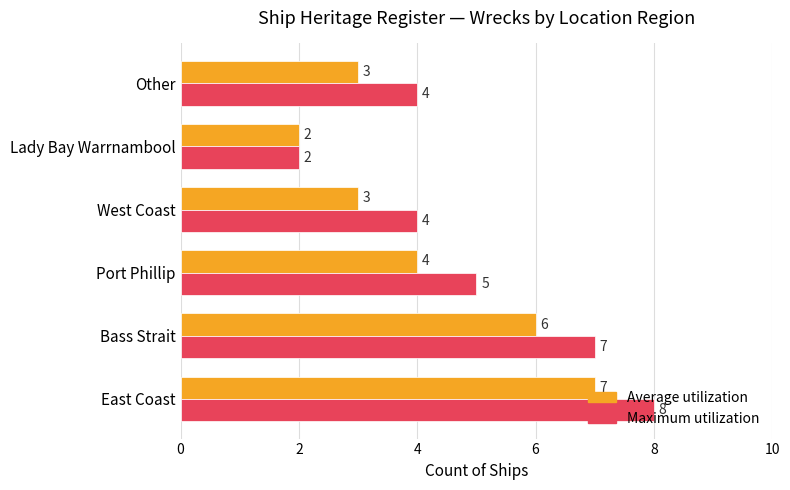

Which series has the widest spread of values?

Maximum utilization